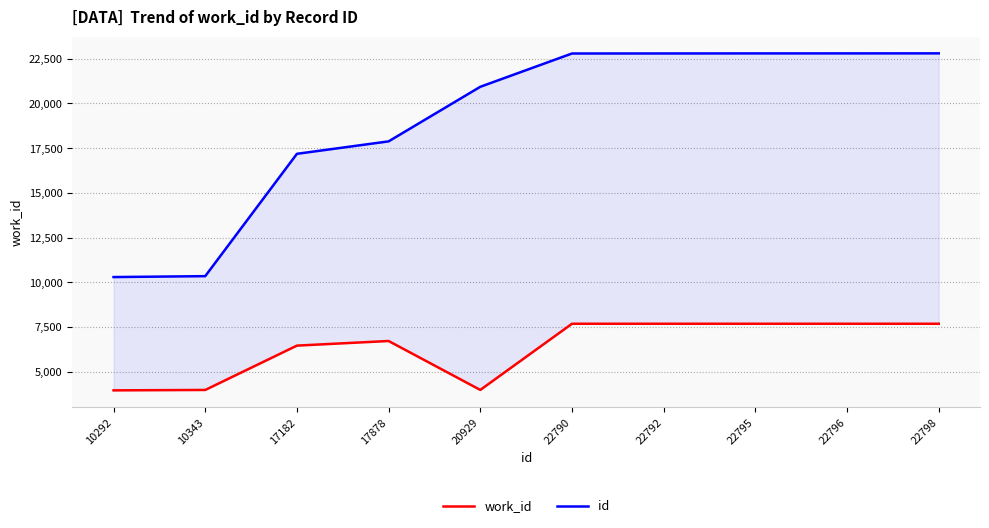

How many data points in id are less than 22790?

5